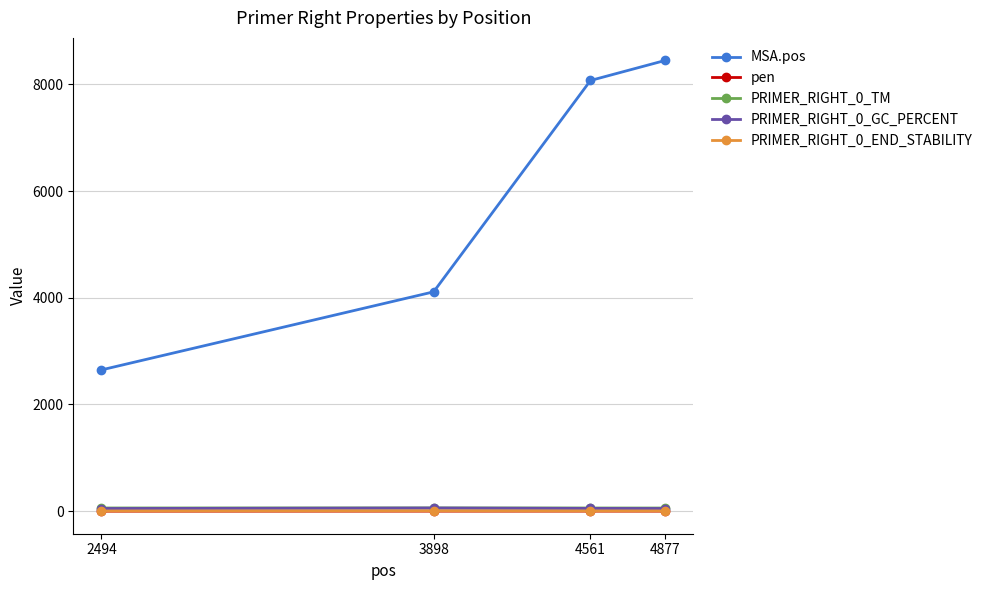

Does the chart display data point markers on the line(s)?

Yes